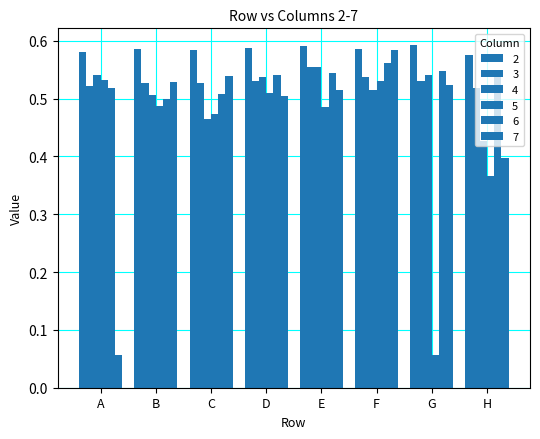

Which series changed the most between E and G?

5